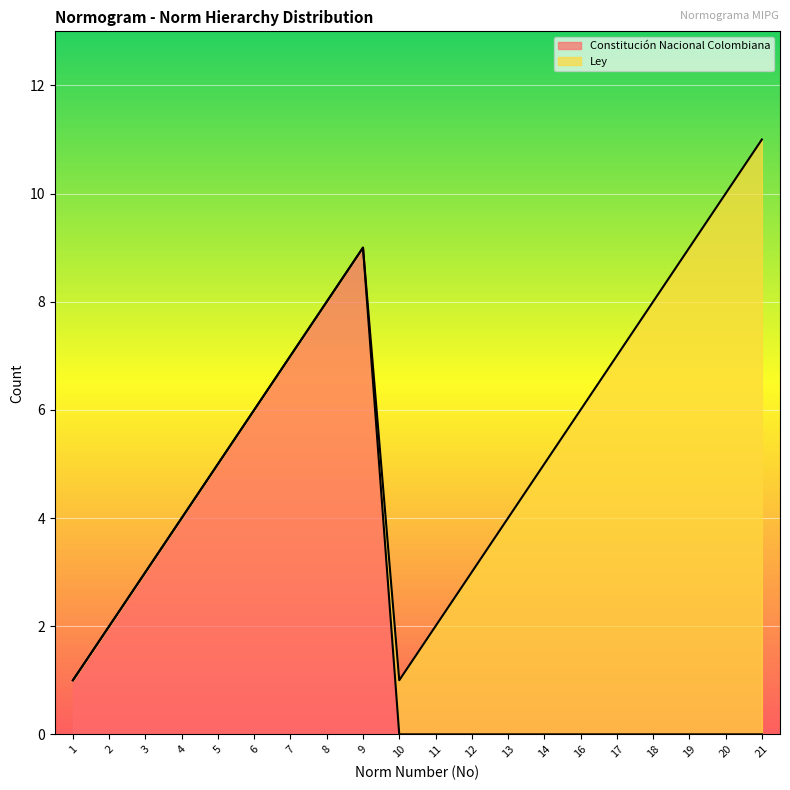

What is the sum of the values at 17 and 8?

8